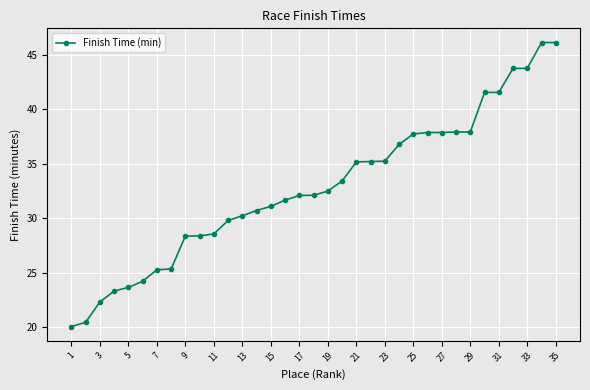

What is the smallest value displayed?

20.1